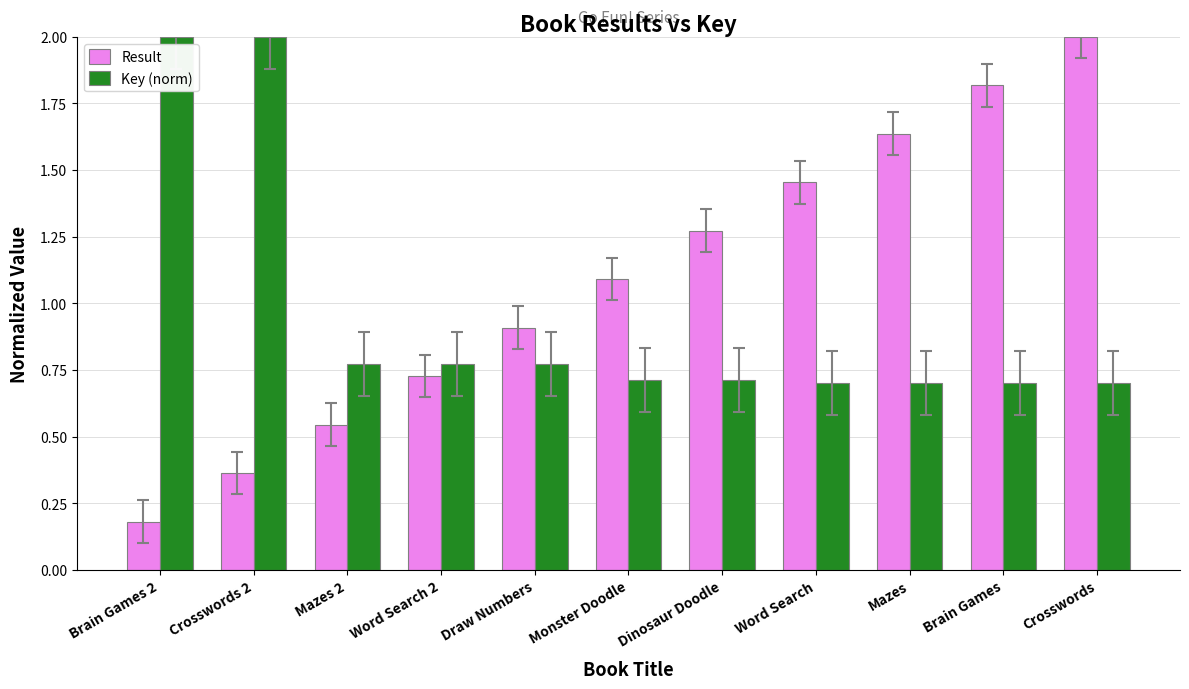

Rank the series at Word Search from lowest to highest value.

Key (norm), Result